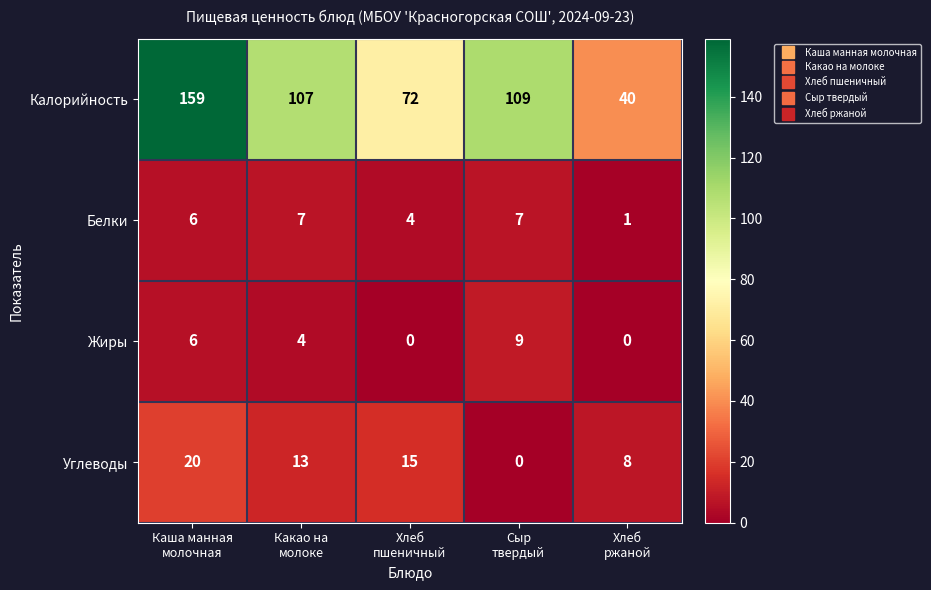

How many Жиры values are between 0 and 6?

4